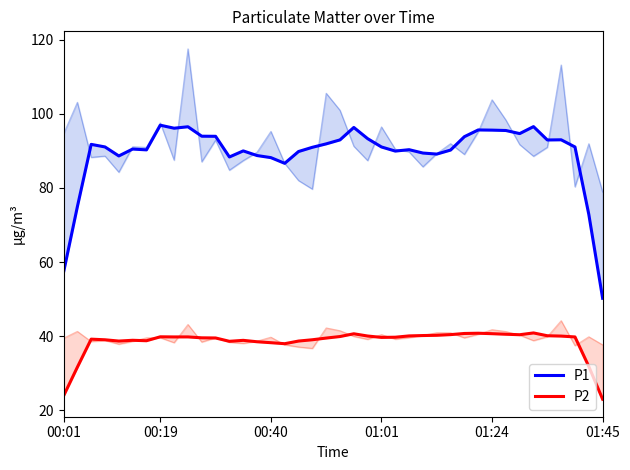

Count the number of data series in this chart.

2